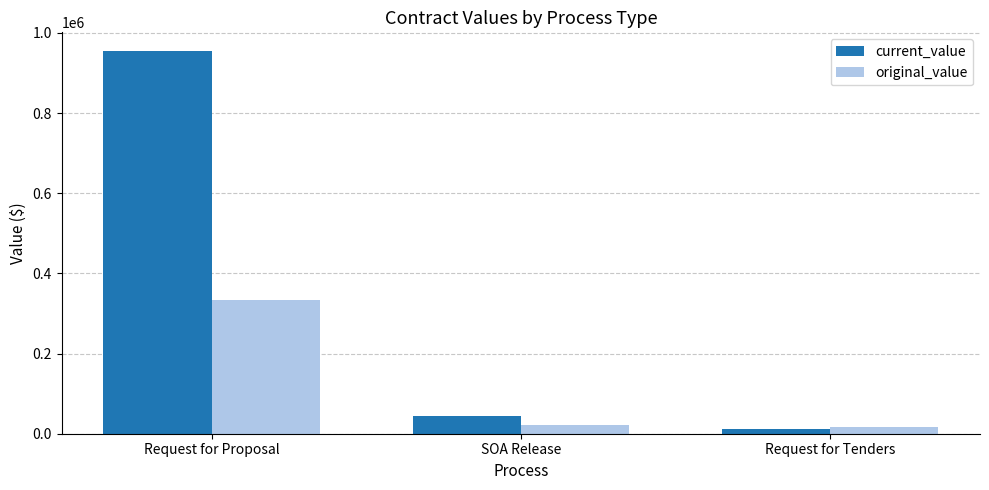

What is the total value across all series at Request for Tenders?

29300.0